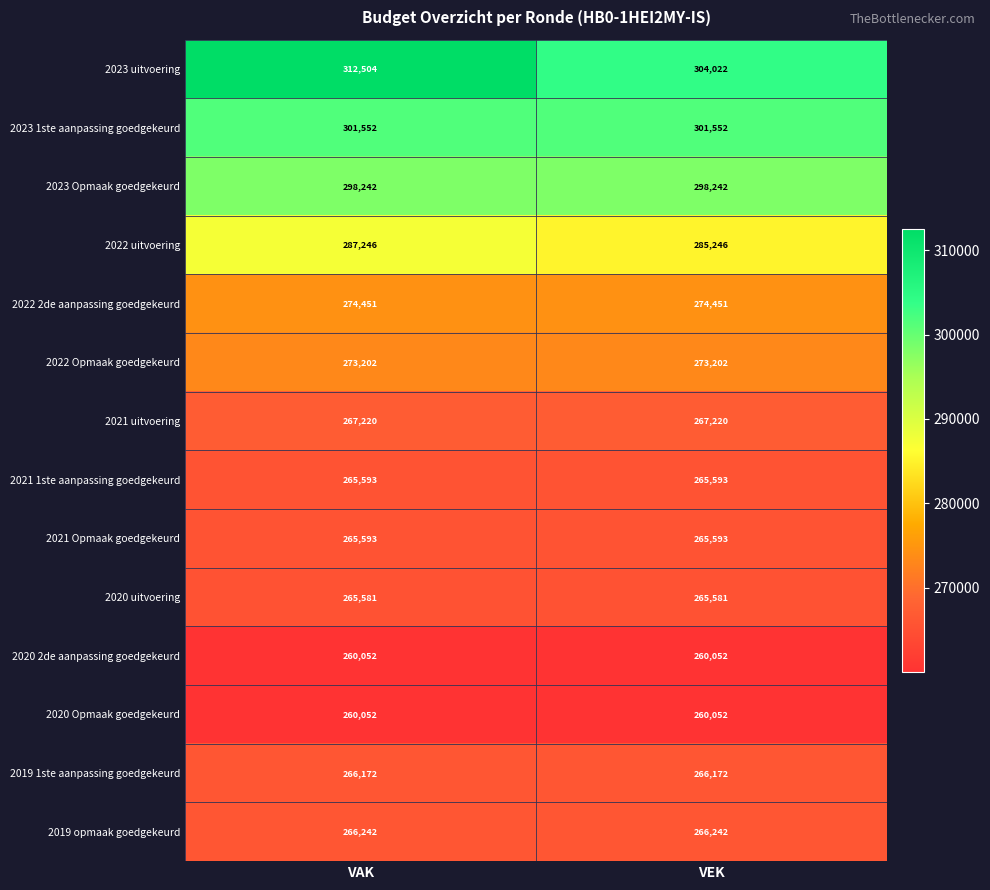

Reading left to right, transcribe all the data shown in this chart.

2023 uitvoering: VAK=312504	VEK=304022
2023 1ste aanpassing goedgekeurd: VAK=301552	VEK=301552
2023 Opmaak goedgekeurd: VAK=298242	VEK=298242
2022 uitvoering: VAK=287246	VEK=285246
2022 2de aanpassing goedgekeurd: VAK=274451	VEK=274451
2022 Opmaak goedgekeurd: VAK=273202	VEK=273202
2021 uitvoering: VAK=267220	VEK=267220
2021 1ste aanpassing goedgekeurd: VAK=265593	VEK=265593
2021 Opmaak goedgekeurd: VAK=265593	VEK=265593
2020 uitvoering: VAK=265581	VEK=265581
2020 2de aanpassing goedgekeurd: VAK=260052	VEK=260052
2020 Opmaak goedgekeurd: VAK=260052	VEK=260052
2019 1ste aanpassing goedgekeurd: VAK=266172	VEK=266172
2019 opmaak goedgekeurd: VAK=266242	VEK=266242